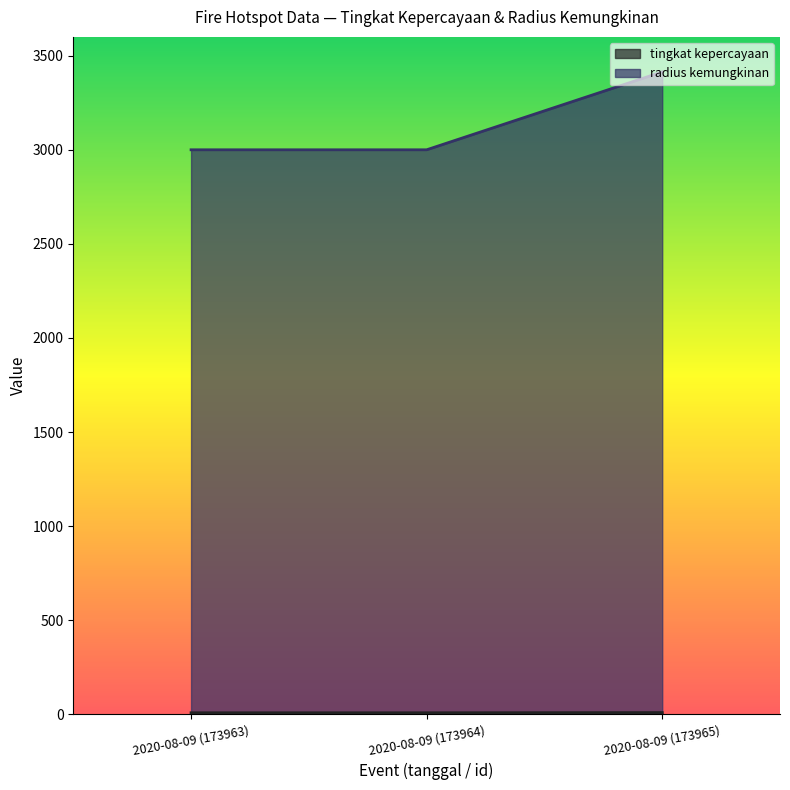

Reading left to right, what are all the values shown in this chart?

tingkat kepercayaan: 2020-08-09 (173963)=8	2020-08-09 (173964)=8	2020-08-09 (173965)=9
radius kemungkinan: 2020-08-09 (173963)=3000	2020-08-09 (173964)=3000	2020-08-09 (173965)=3414